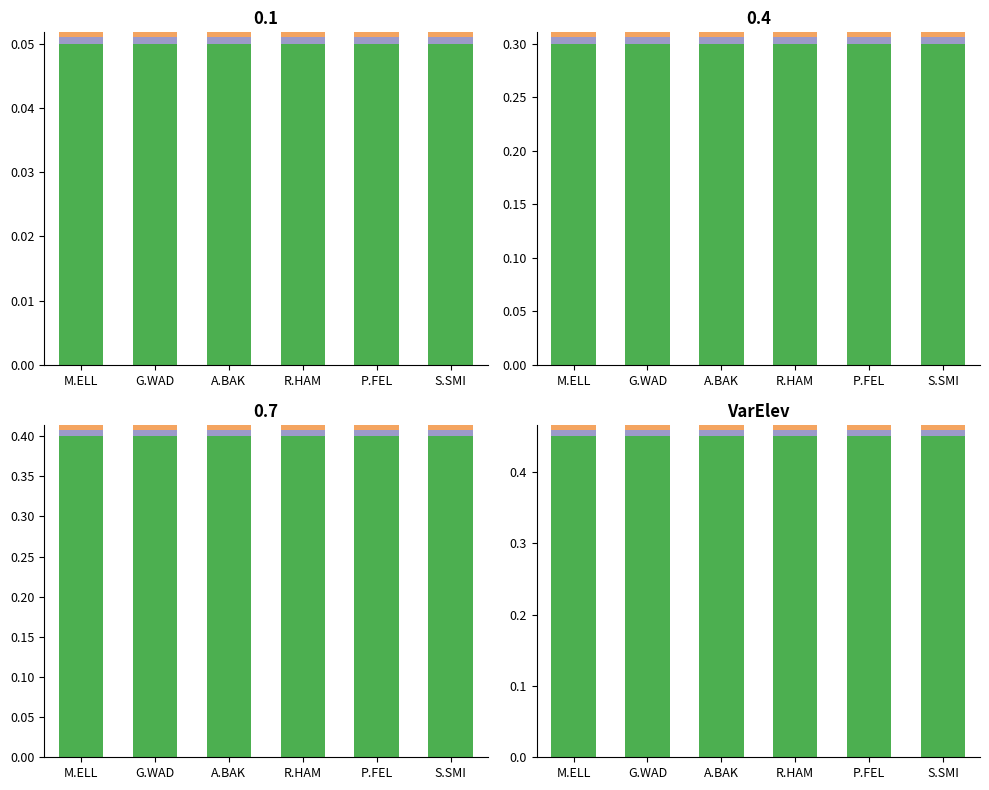

How many categories are shown in the chart?

6